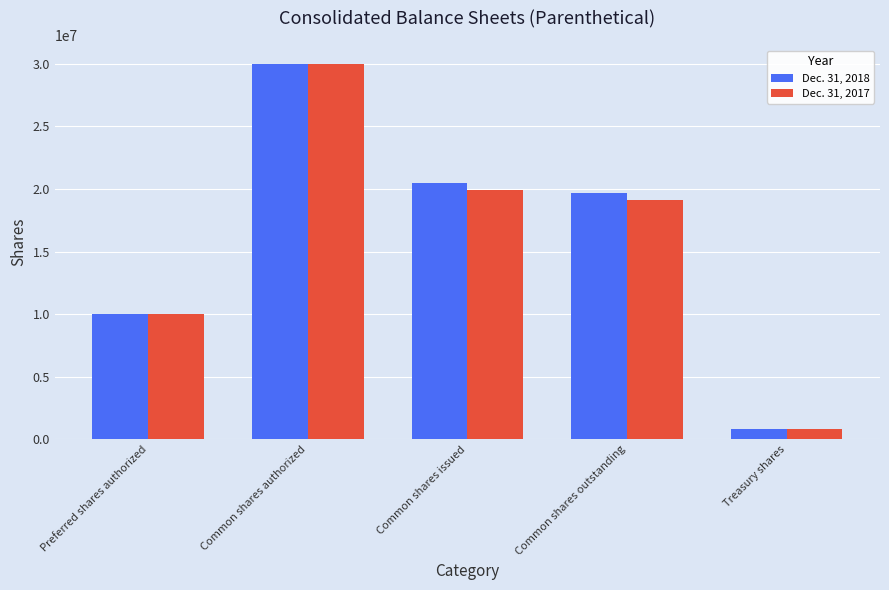

How many bars are there in total?

10